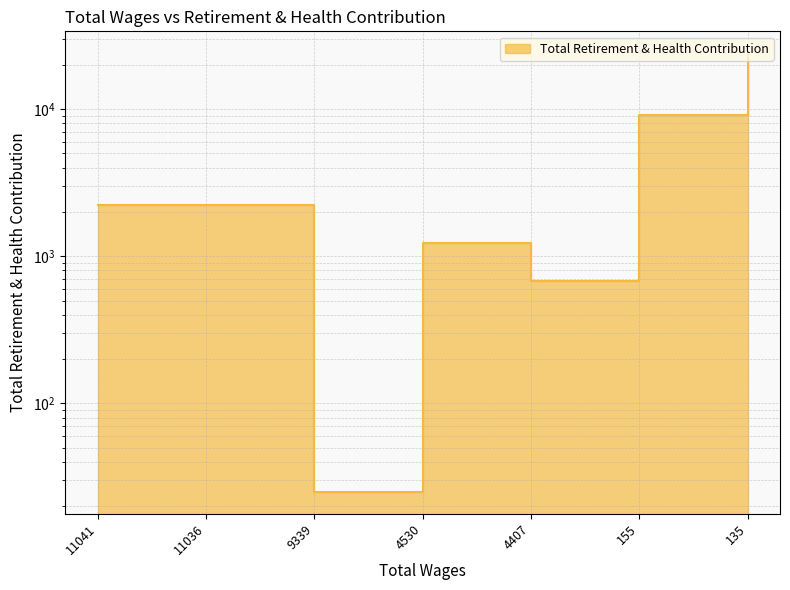

Reading left to right, what are all the values shown in this chart?

2221	2221	25	1226	682	9175	23995